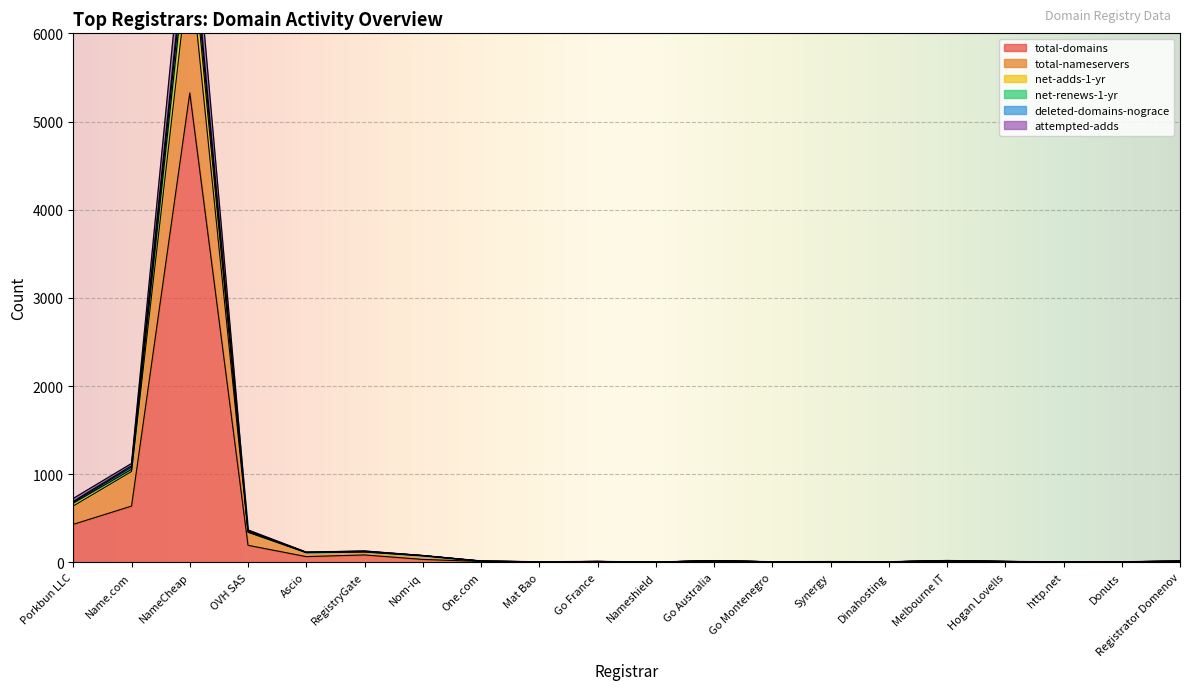

At which label does total-domains first exceed 5?

Porkbun LLC